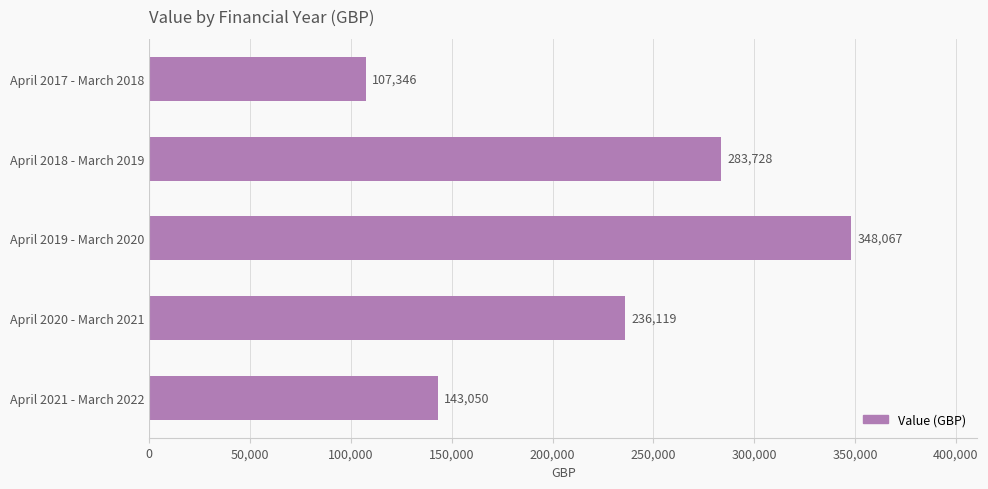

What is the average value?

223662